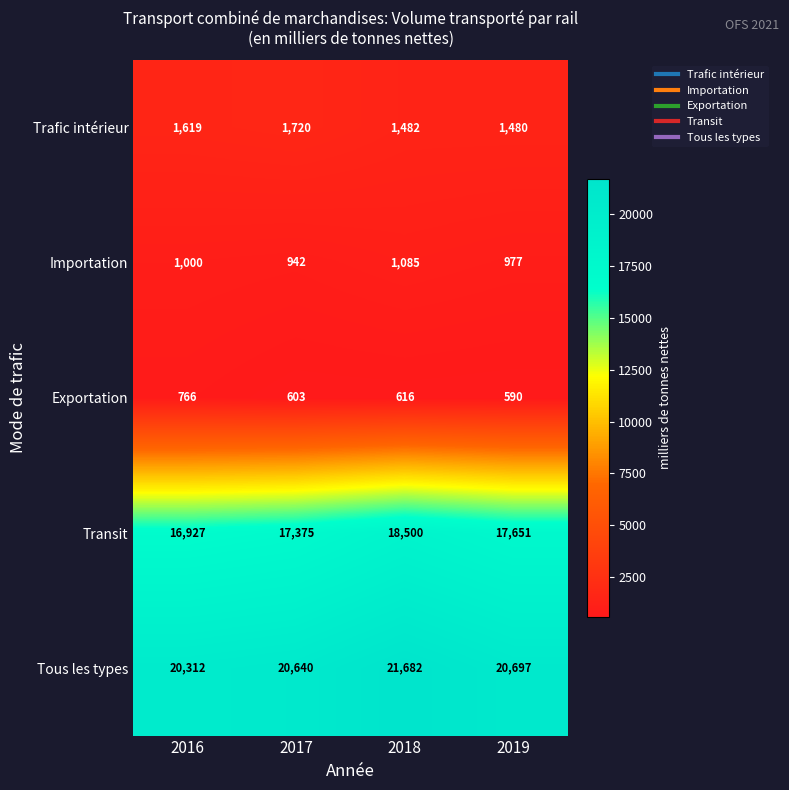

List the series in order of their peak value, lowest first.

Exportation, Importation, Trafic intérieur, Transit, Tous les types